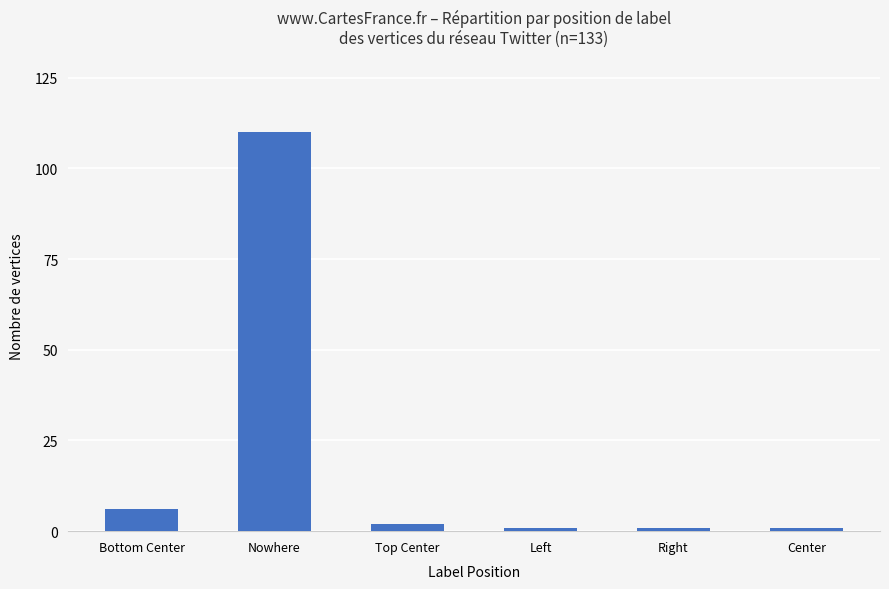

What value does the data have at Nowhere, to the nearest 50?

100